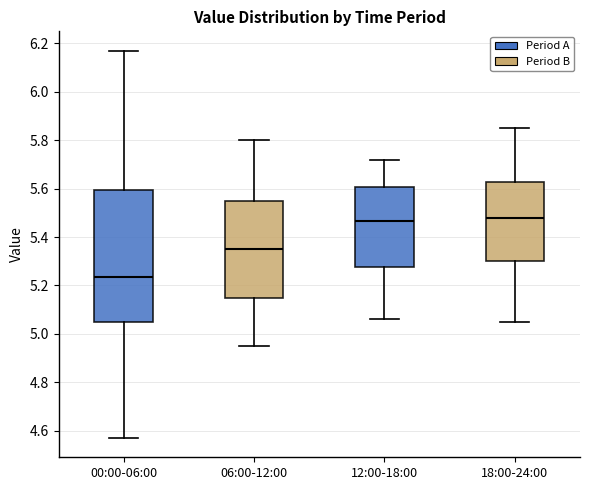

Reading left to right, read every box against the y-axis: the position of its median line, the range the box covers, and the ends of its whiskers. The values are not printed on the chart, so give them approximately, as read against the axis.

00:00-06:00: median 5.24, box 5.06 to 5.60, whiskers 4.58 to 6.18
06:00-12:00: median 5.36, box 5.16 to 5.56, whiskers 4.96 to 5.80
12:00-18:00: median 5.46, box 5.28 to 5.60, whiskers 5.06 to 5.72
18:00-24:00: median 5.48, box 5.30 to 5.62, whiskers 5.06 to 5.86